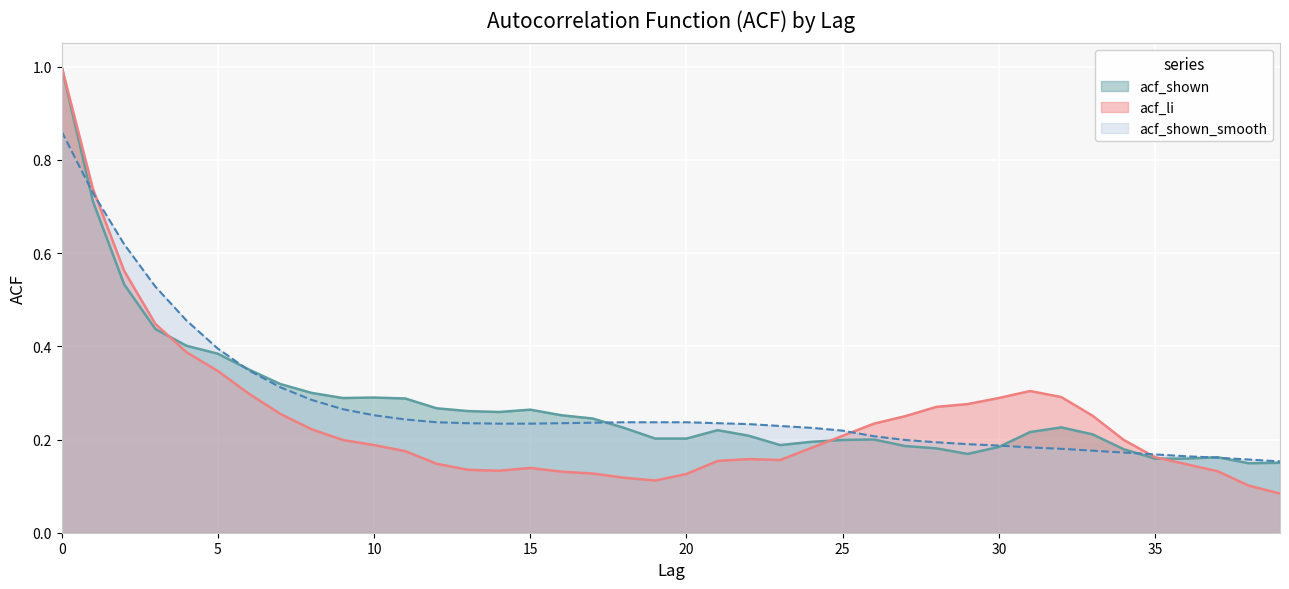

The value of acf_li at 37 is 0.1. True or false?

True